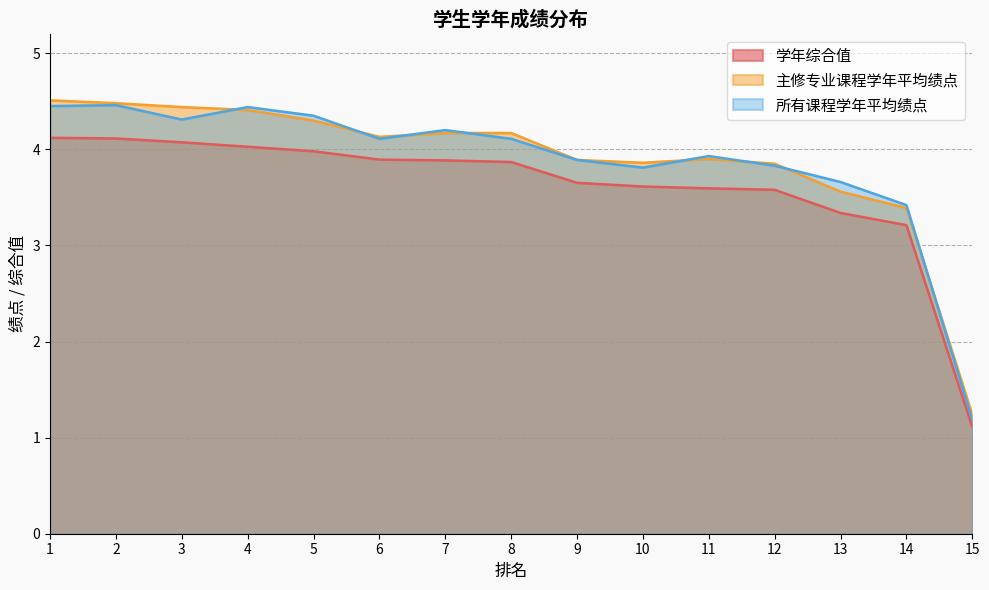

Where does the 所有课程学年平均绩点 series first go above 4?

1